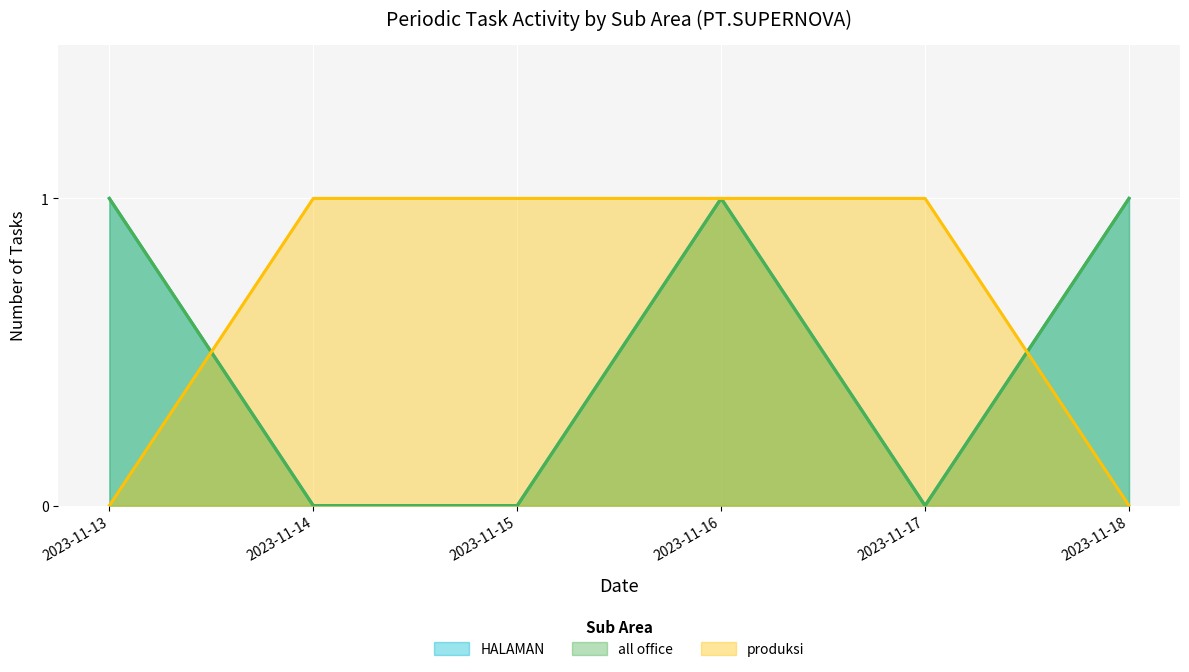

True or false: HALAMAN and all office cross at least once.

True